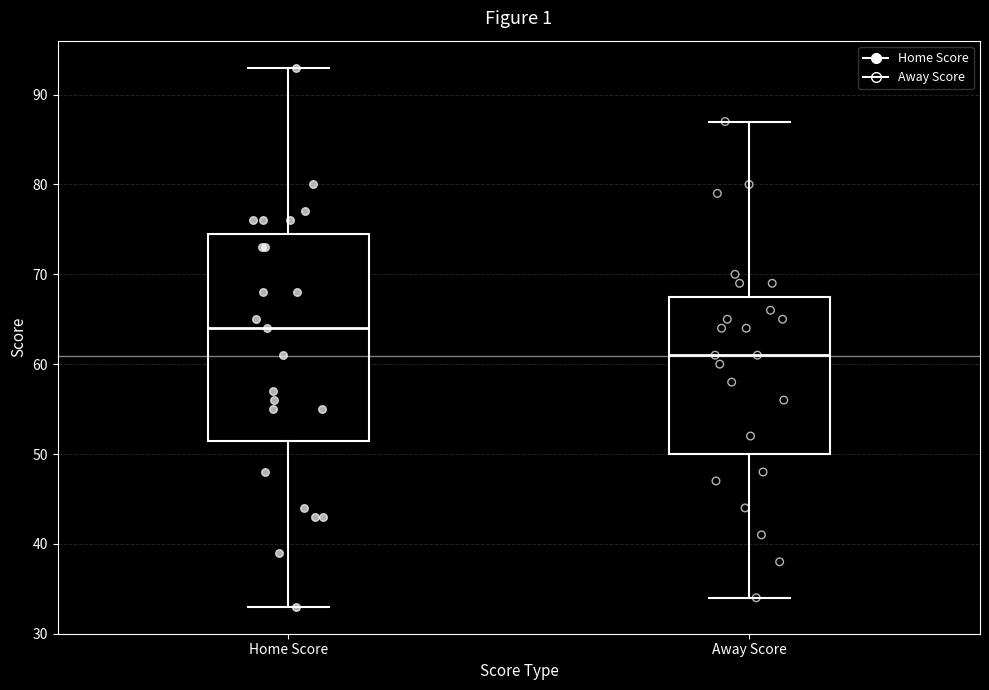

Where does the lower whisker of the box for Home Score end on the y-axis? The values are not printed on the chart, so give them approximately, as read against the axis.

33